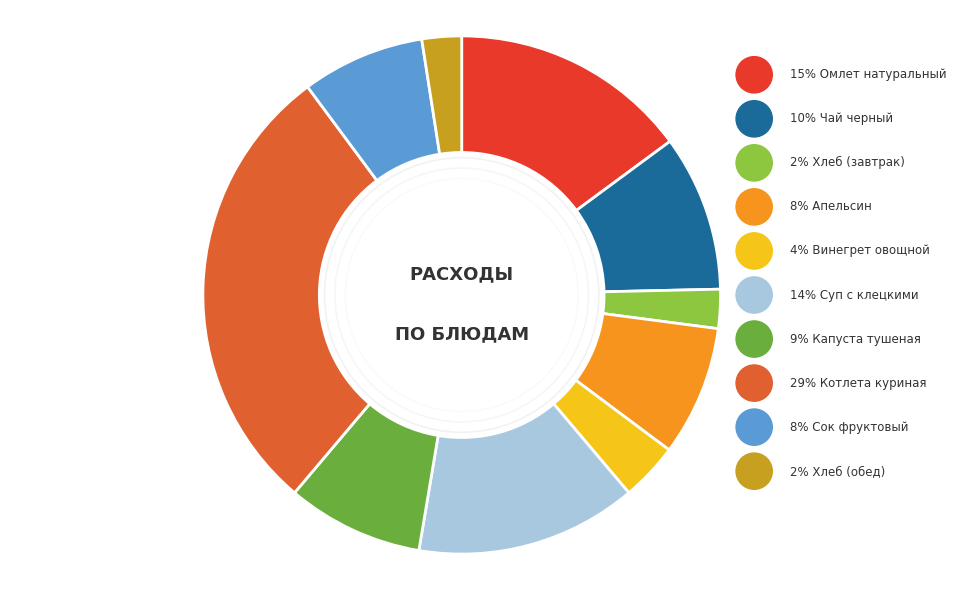

Do Чай черный and Суп с клецкими together represent more than half of the pie?

No